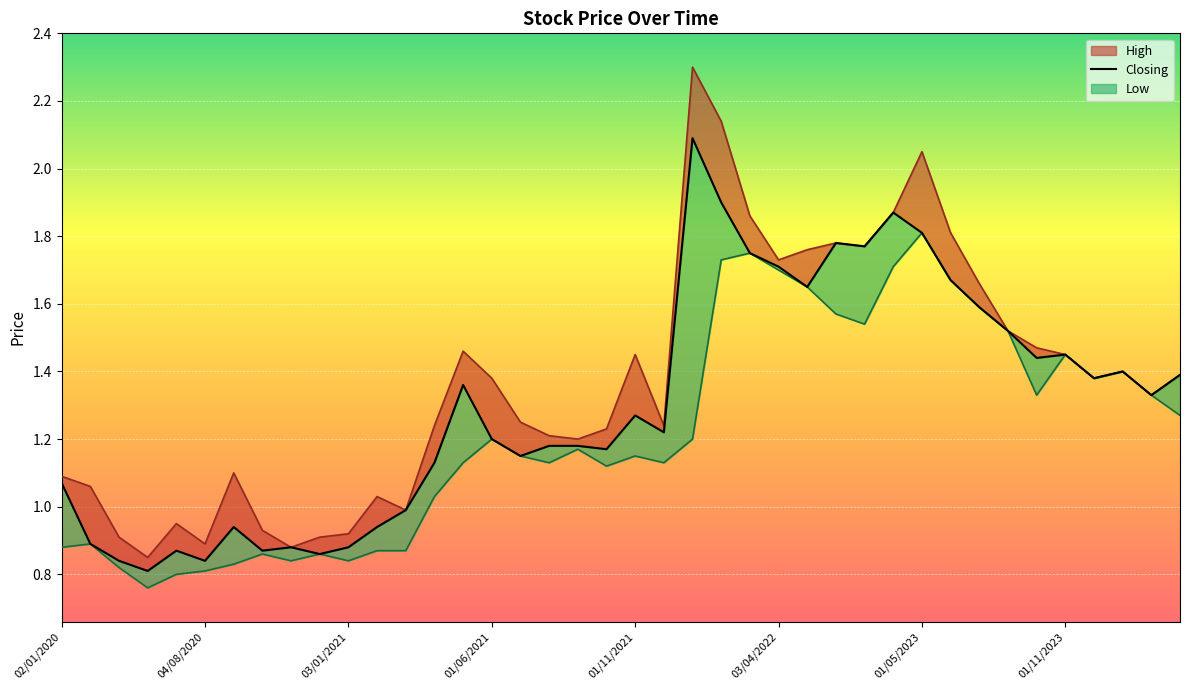

What is the value of the 39th point from the left?

1.3